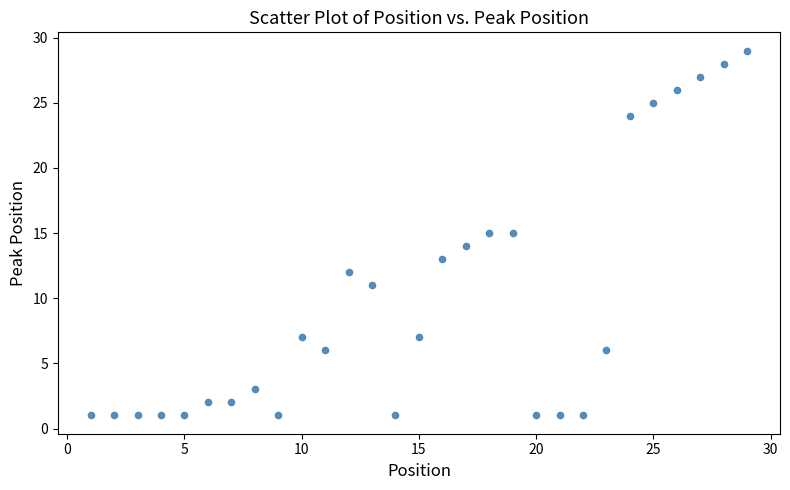

What is the range of X values (max minus min)?

28